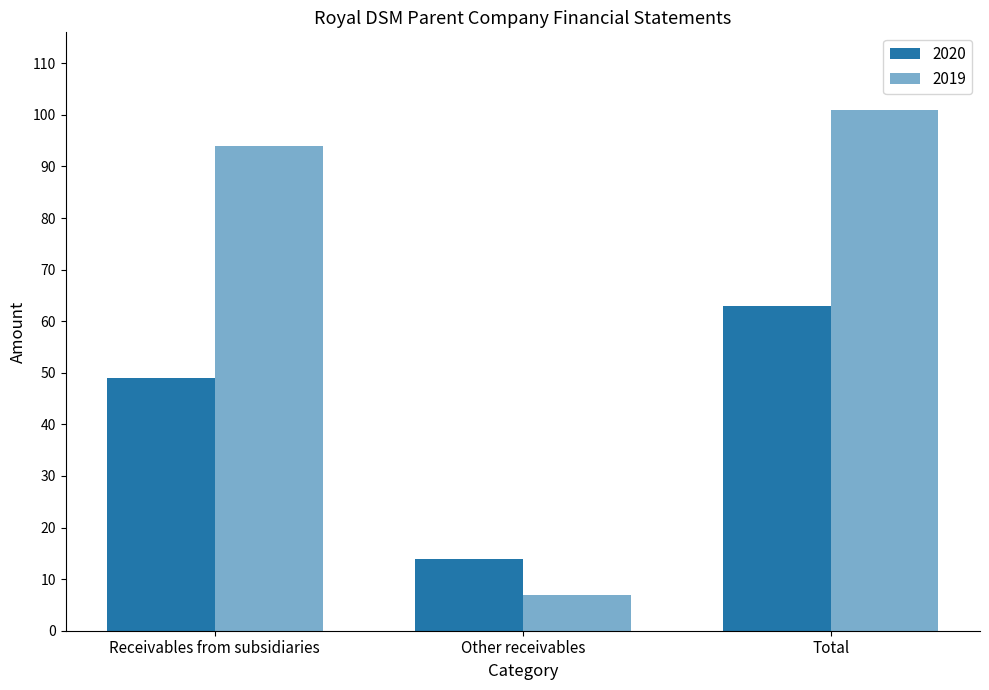

How many data points in 2020 are less than 49?

1